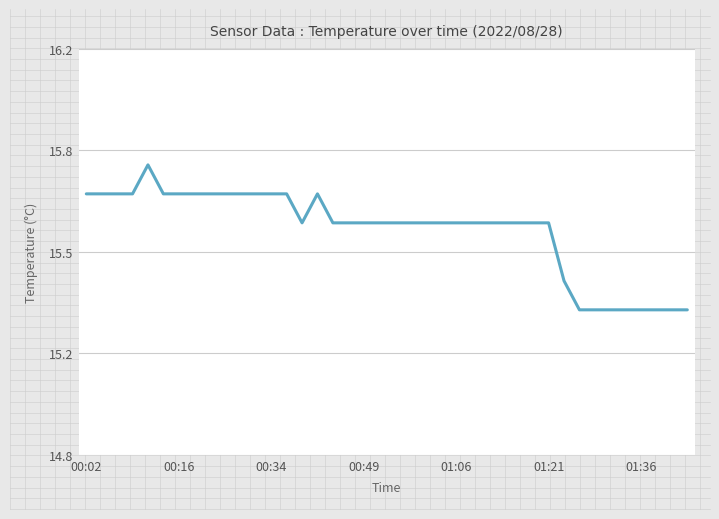

Count the values in the range 15 to 16.

40